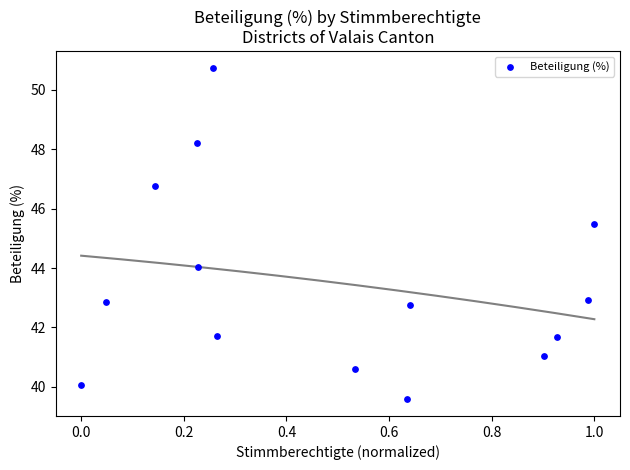

What Y value in the scatter plot is closest to 45?

45.5